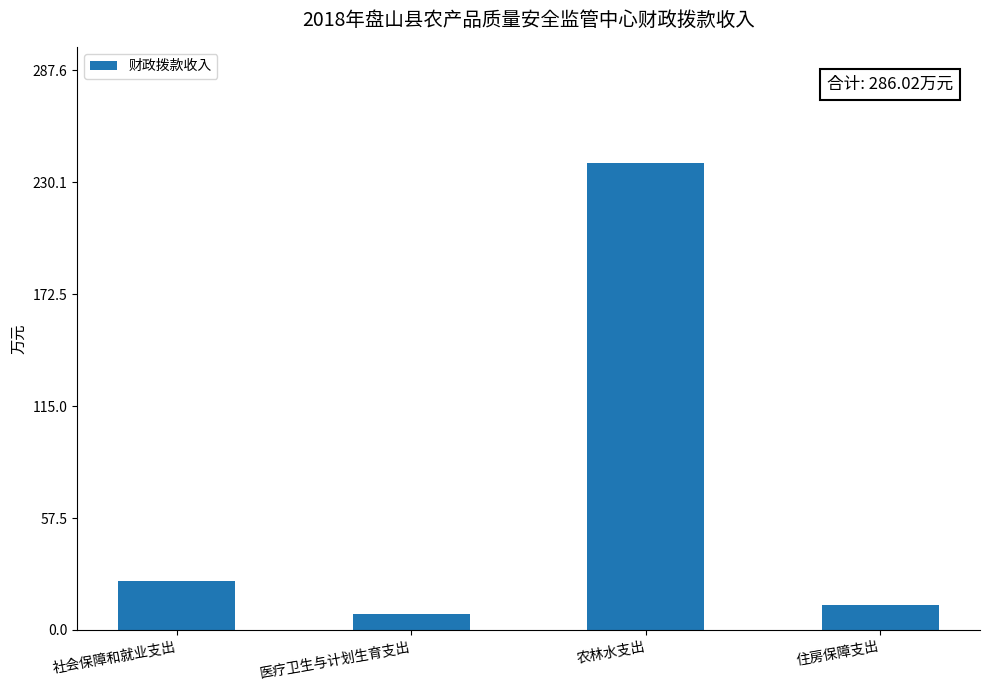

The value at 农林水支出 is 239.7. True or false?

True